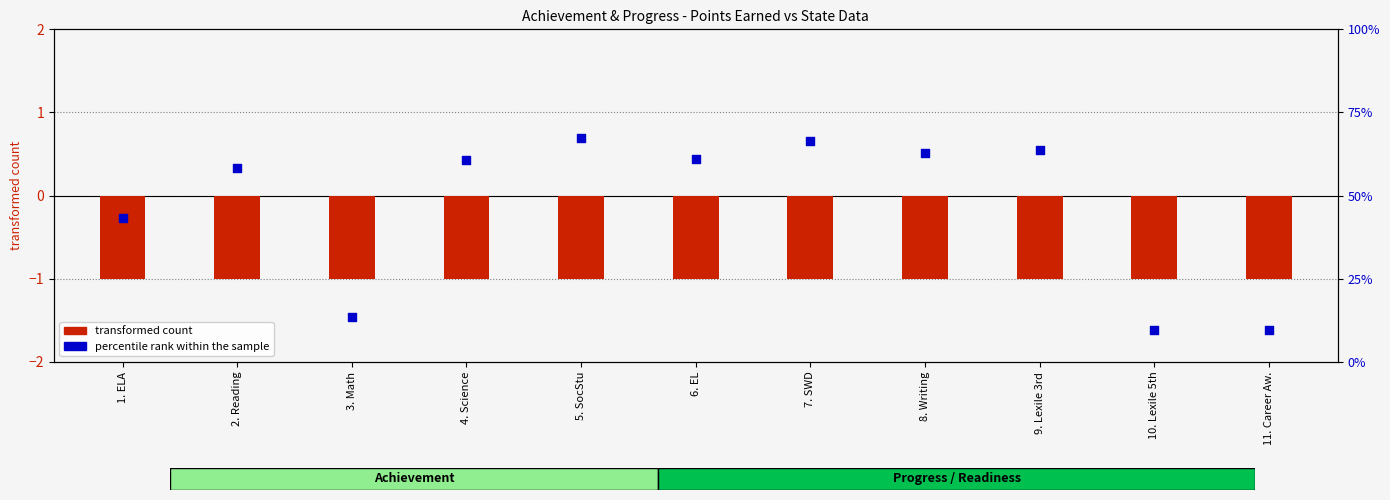

At how many categories does at least one series exceed 10?

9